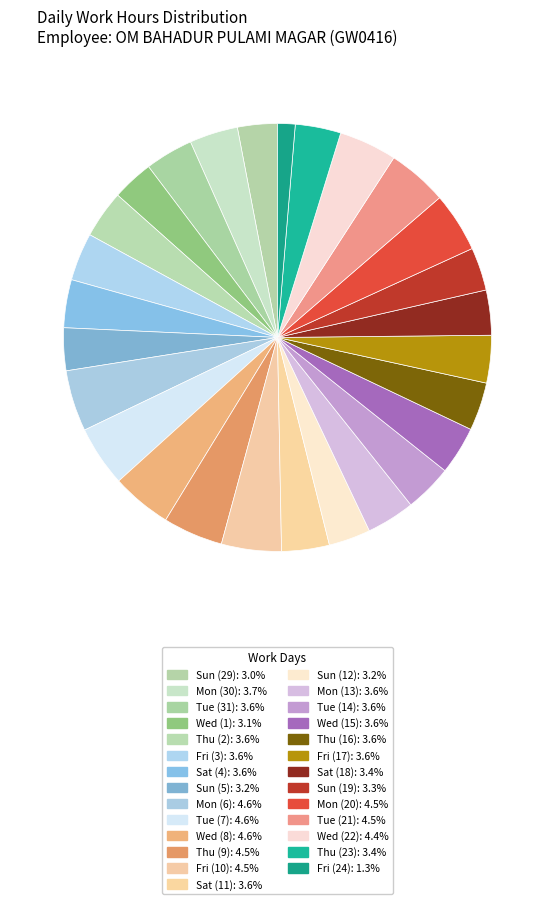

Which has a higher value, Tue (14) or Fri (3)?

Fri (3)